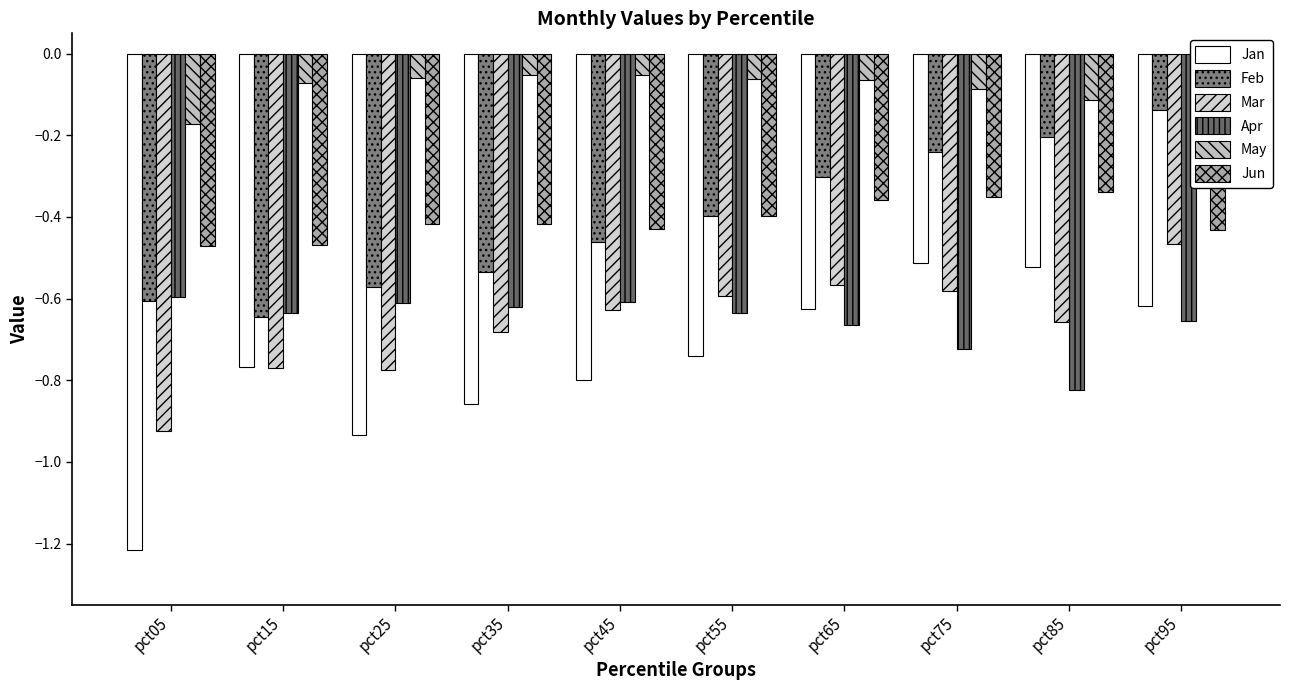

What is the sum of the Jun values at pct85 and pct15?

-0.8